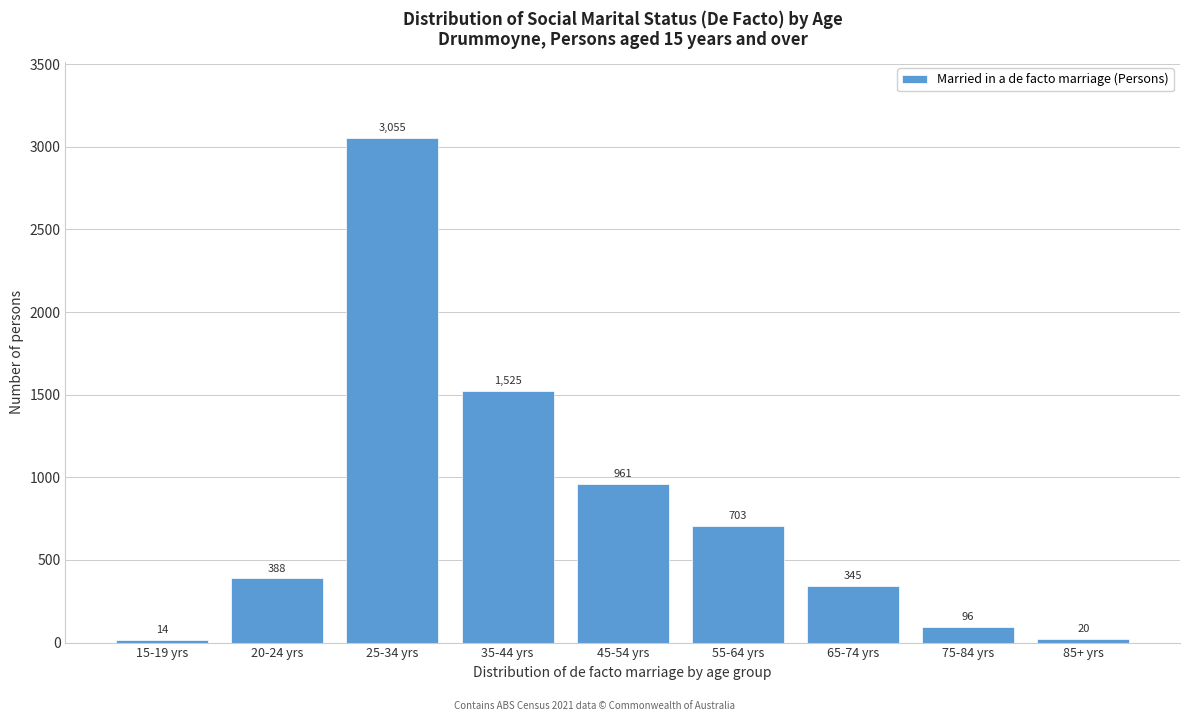

Reading left to right, transcribe all the data shown in this chart.

14	388	3055	1525	961	703	345	96	20